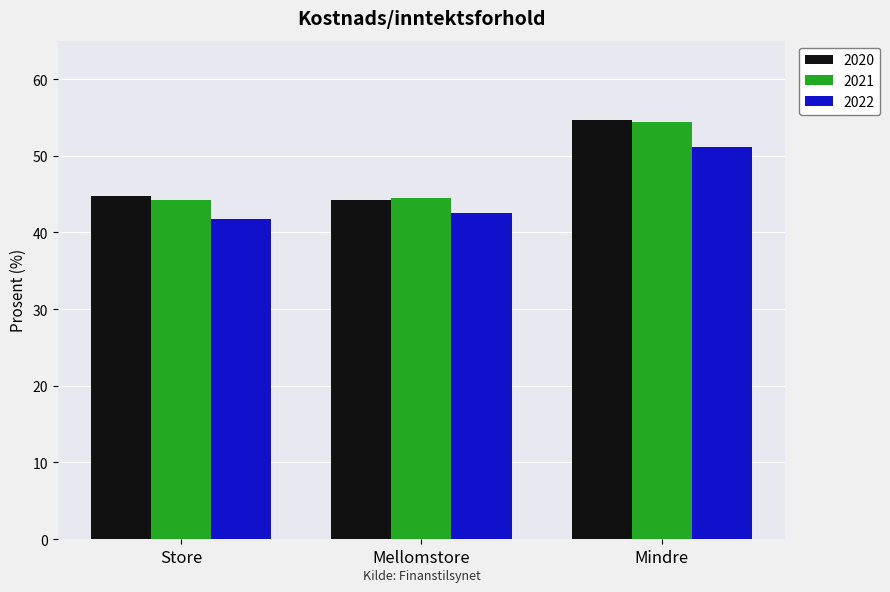

What are all the series names shown in the legend?

2020, 2021, 2022